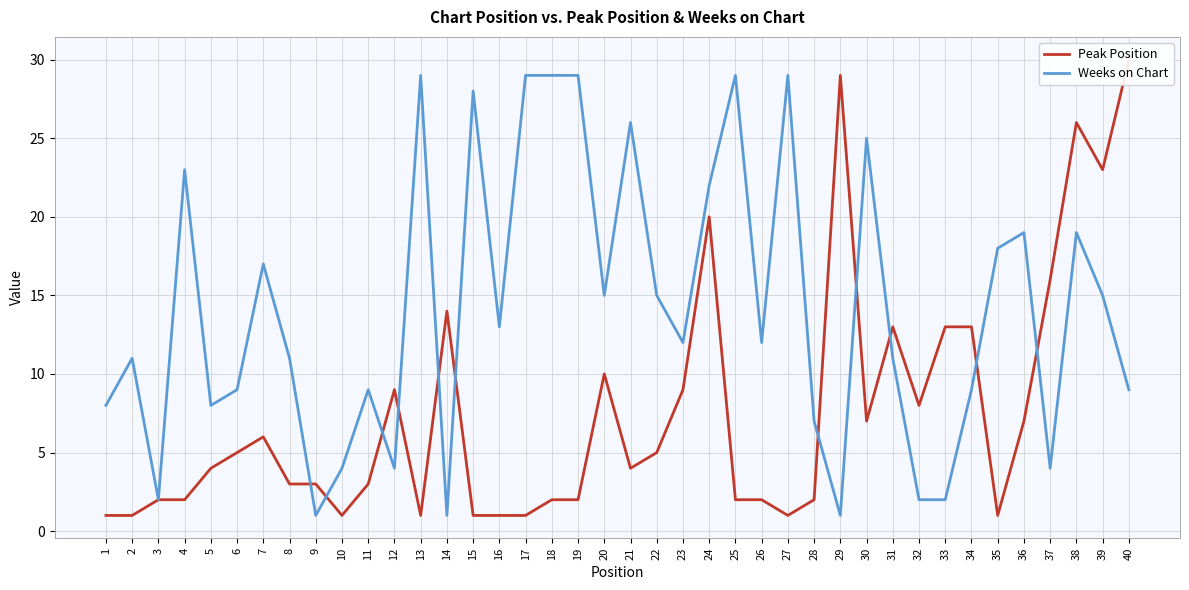

How many times do Peak Position and Weeks on Chart cross each other?

11